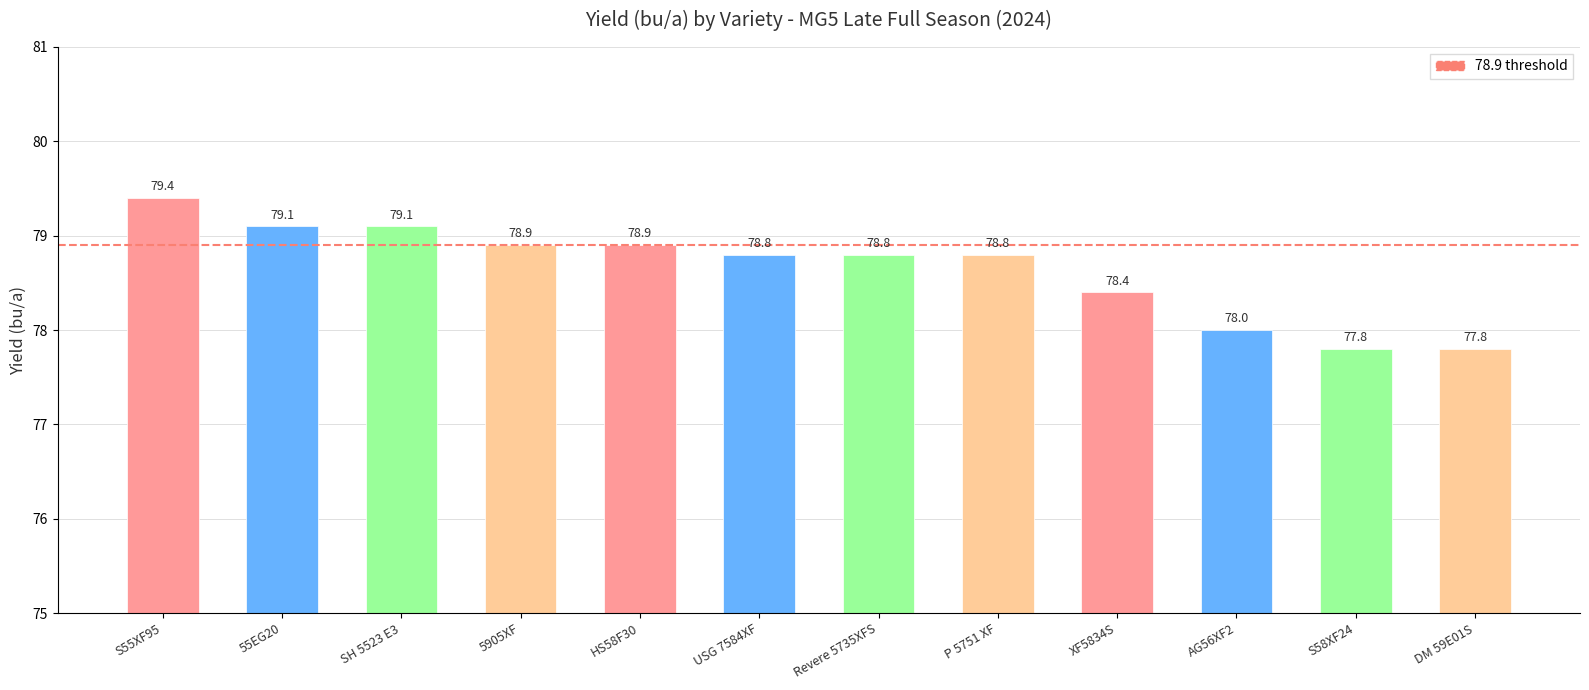

Reading left to right, what are all the values shown in this chart?

79.4	79.1	79.1	78.9	78.9	78.8	78.8	78.8	78.4	78.0	77.8	77.8